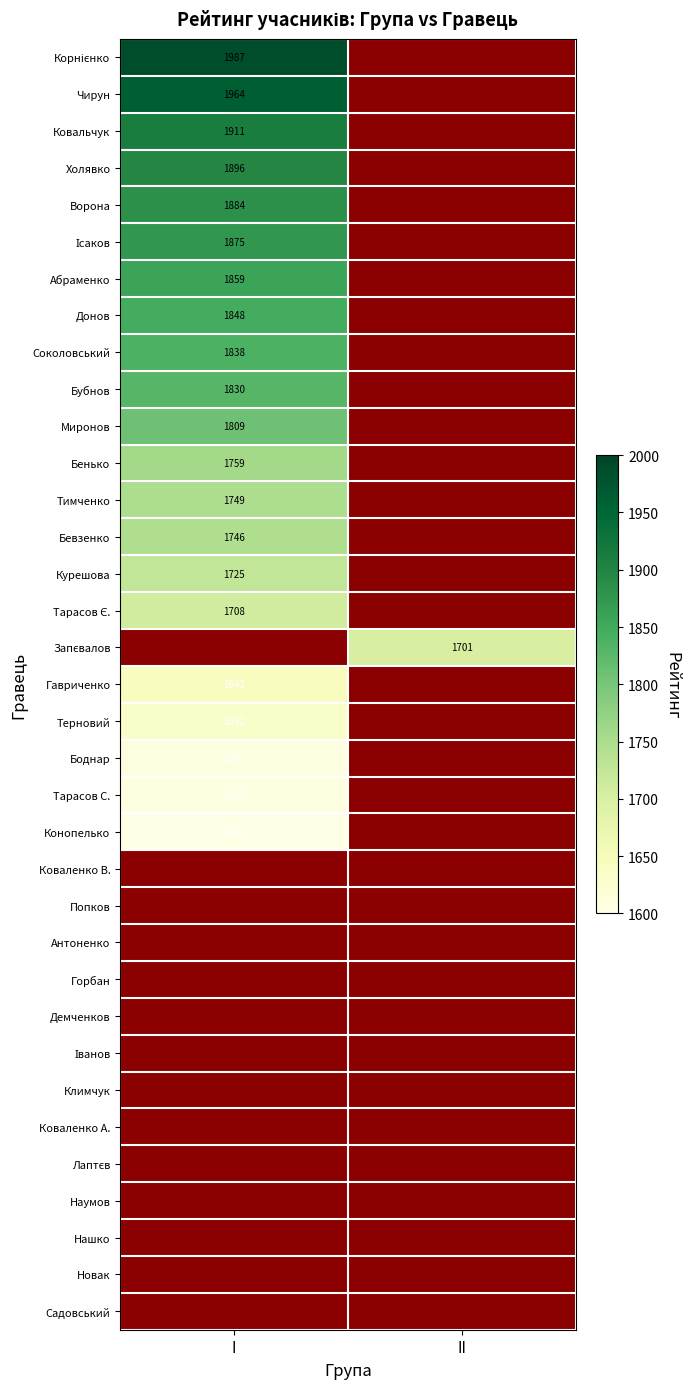

True or false: Донов has a value of 841.0 at I.

False